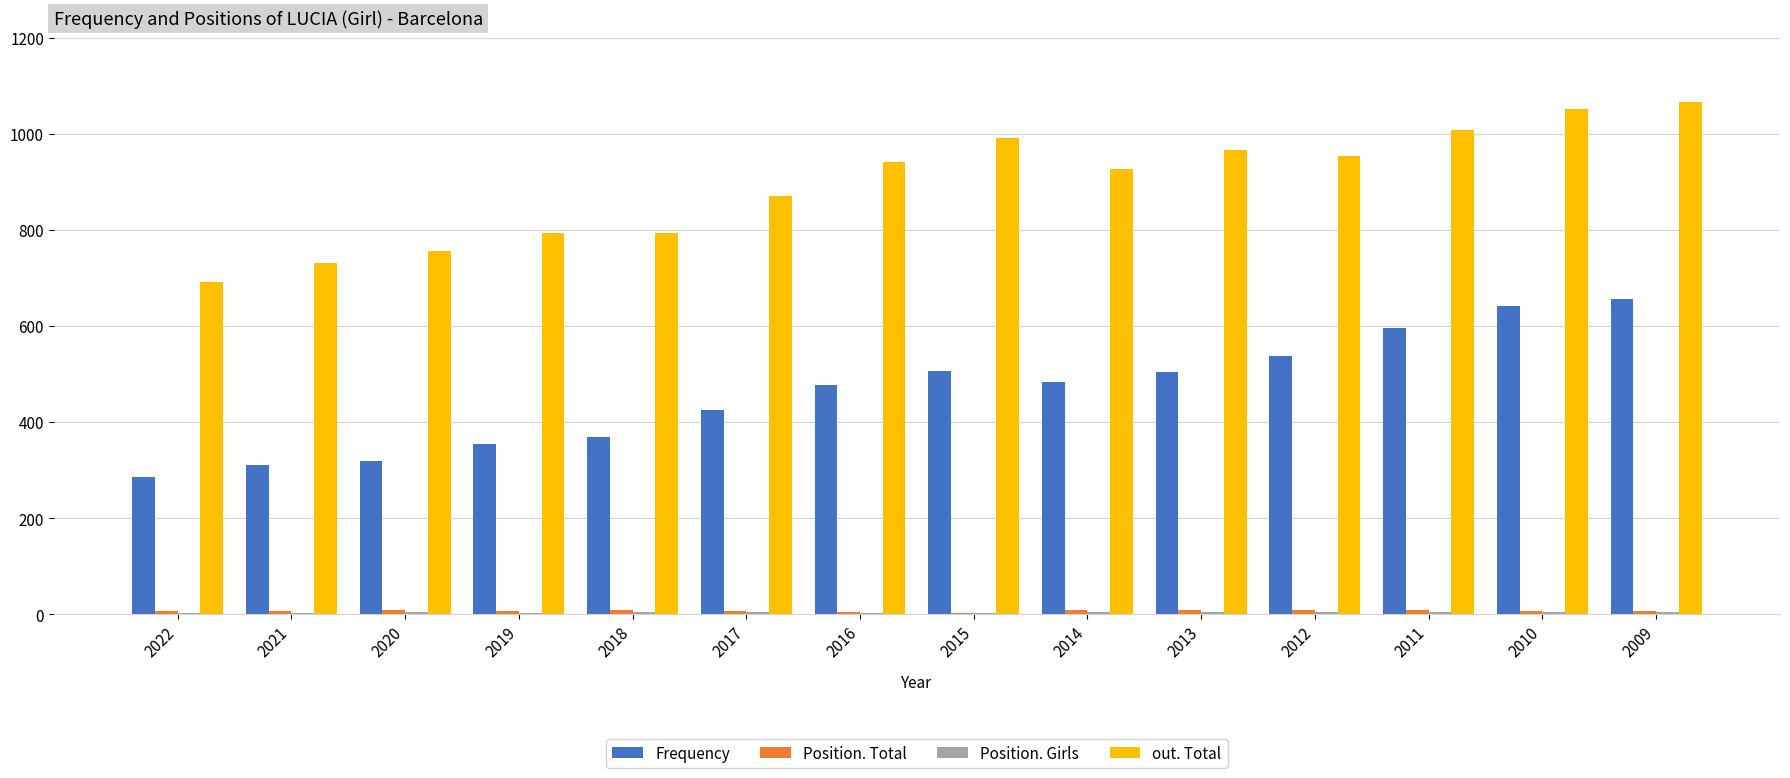

How many groups of bars are there?

14